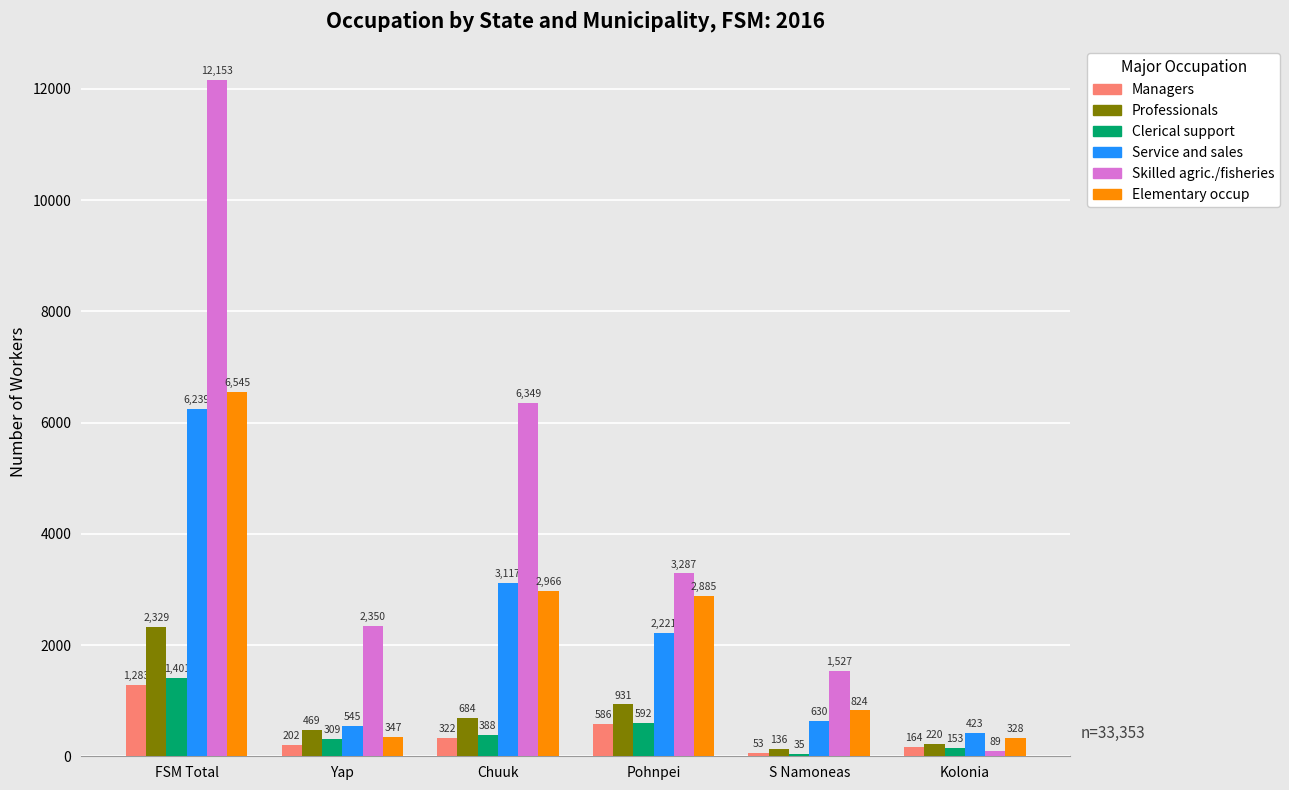

What is the sum of the Elementary occup values at S Namoneas and Kolonia?

1152